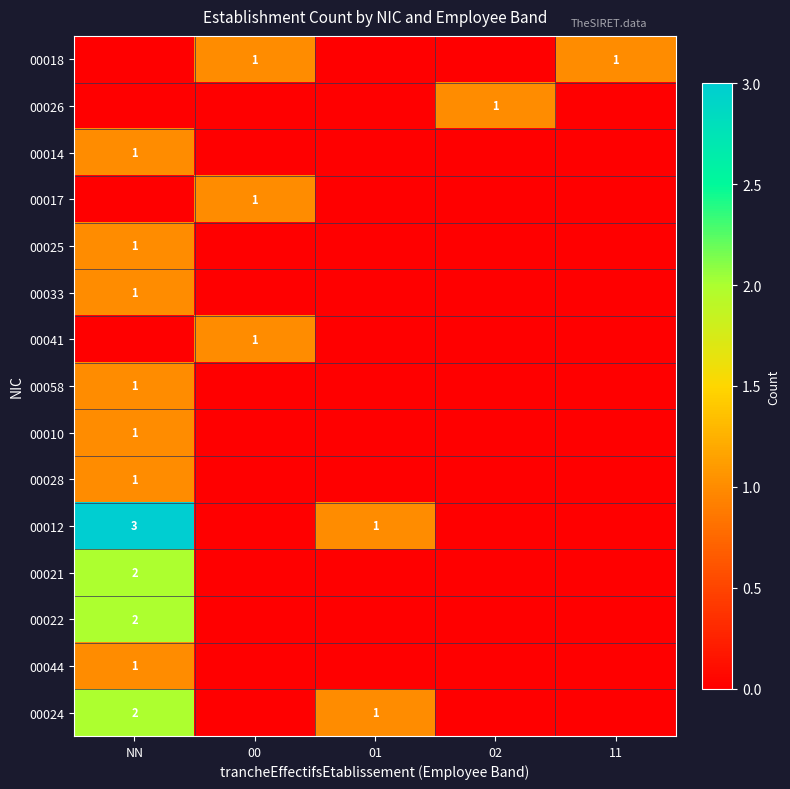

Between 02 and 11, which series saw the biggest shift?

00018